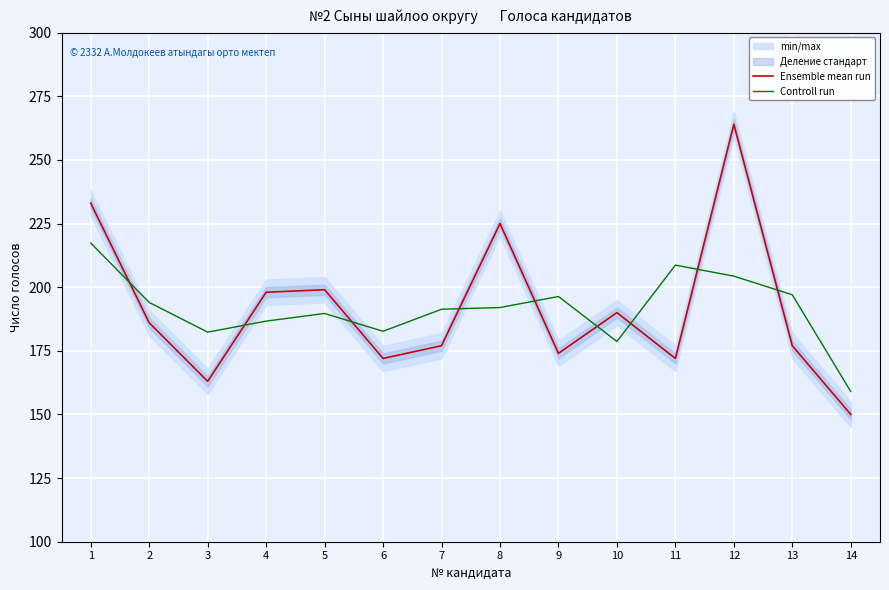

The value of Controll run at 8 is 314.2. True or false?

False